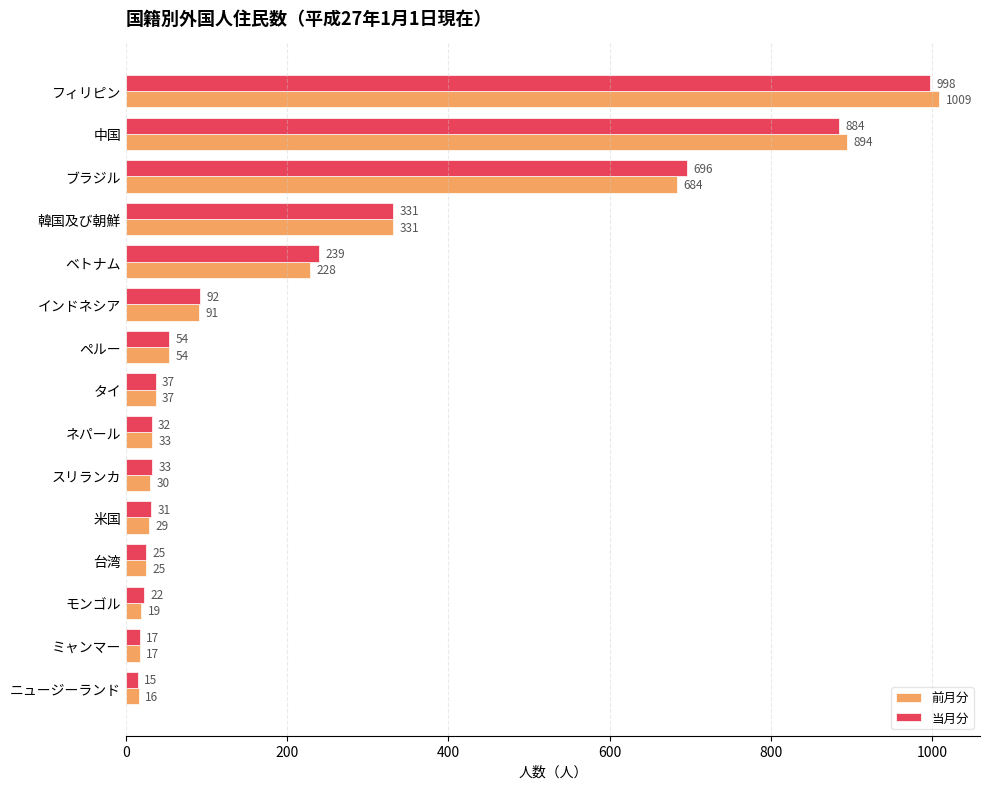

How many categories are shown in the chart?

15